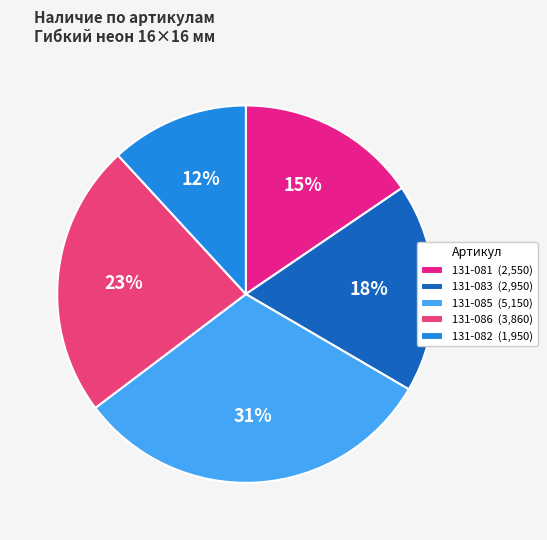

What is the largest slice in the pie chart?

131-085